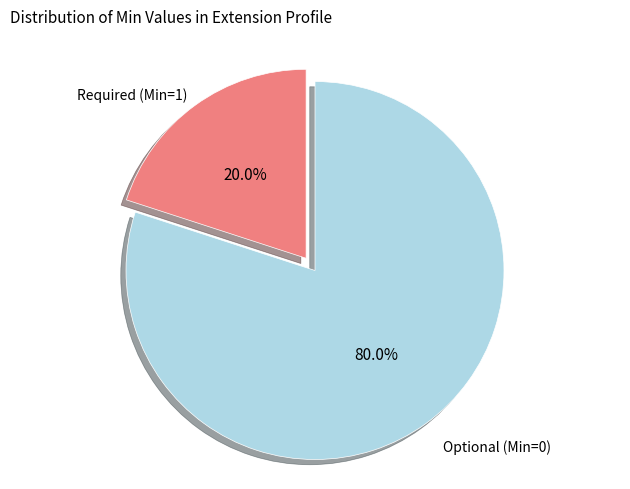

Count the number of slices in the pie.

2